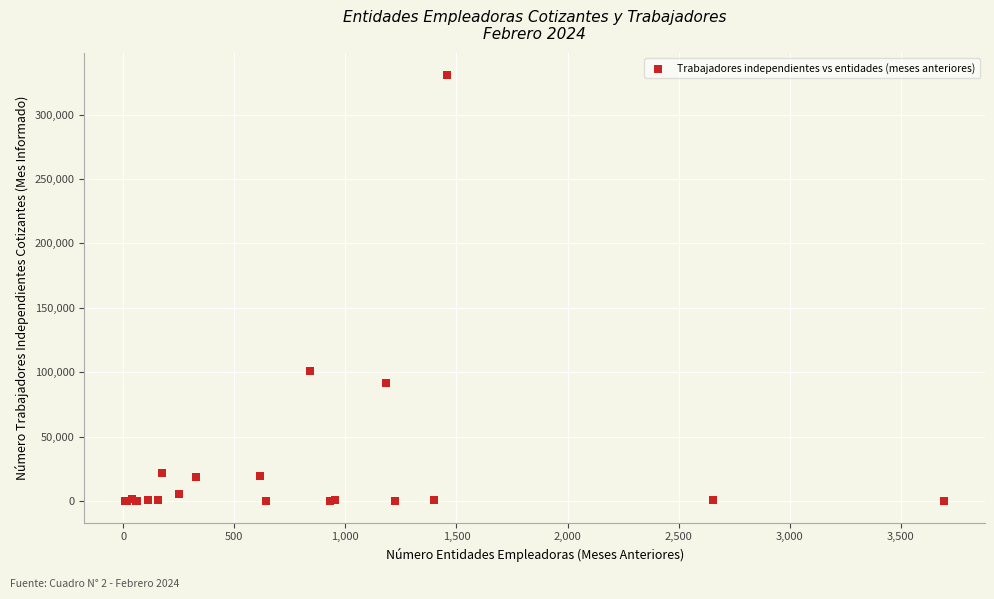

What Y value in the scatter plot is closest to 165505?

101244